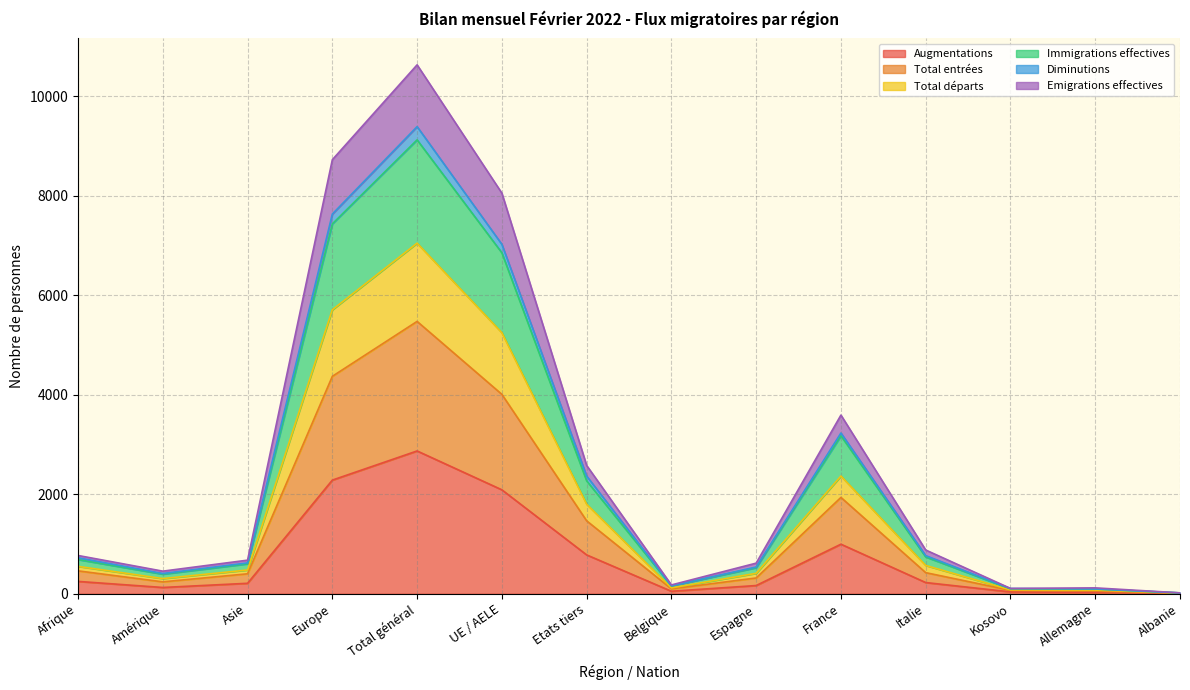

At how many categories does at least one series exceed 6099?

3